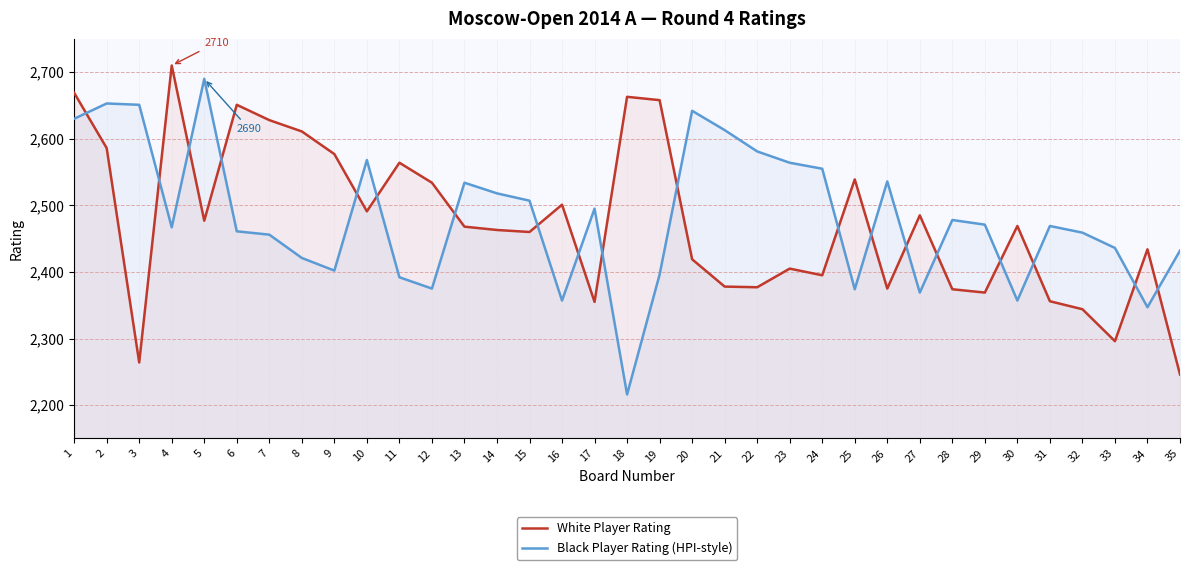

Where is Black Player Rating (HPI-style) nearest to the value 2453?

7